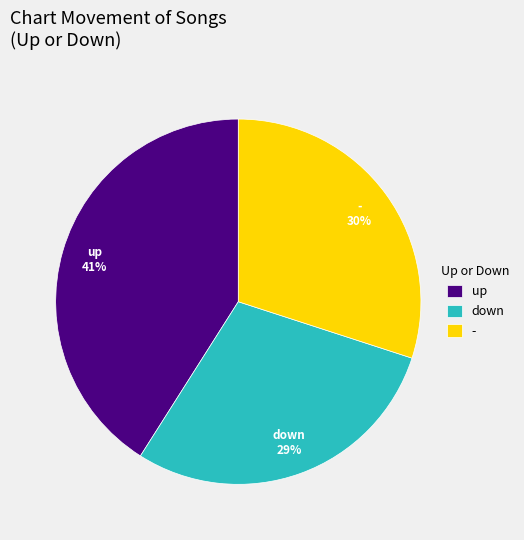

To the nearest percent, what is the combined percentage of down and -?

59%